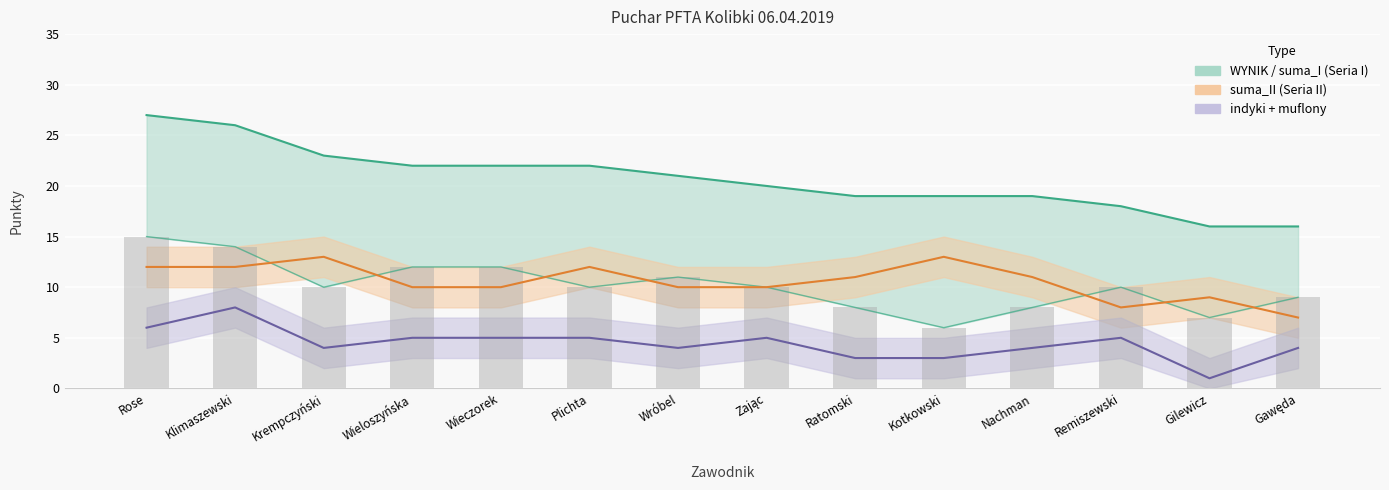

What is the label of the 9th bar from the right?

Plichta